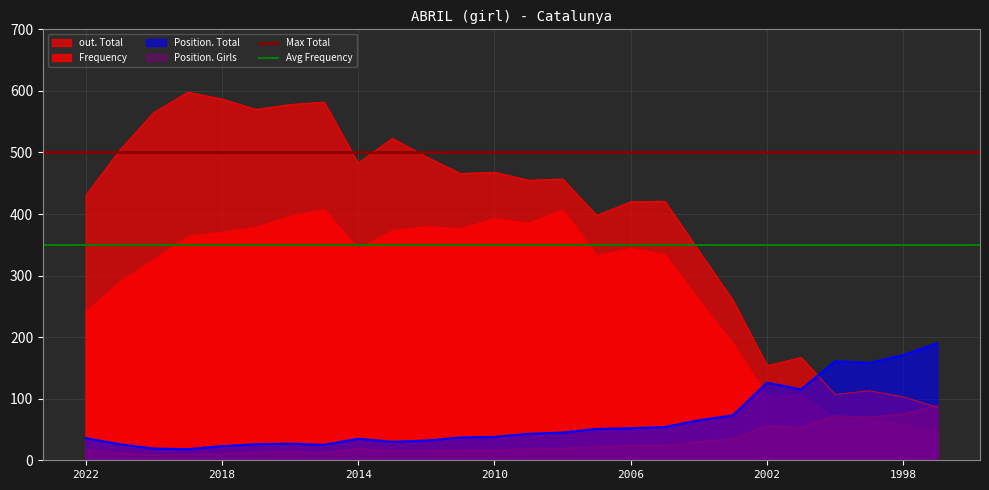

What is the value of the Max Total point at the 1st from the left?

500